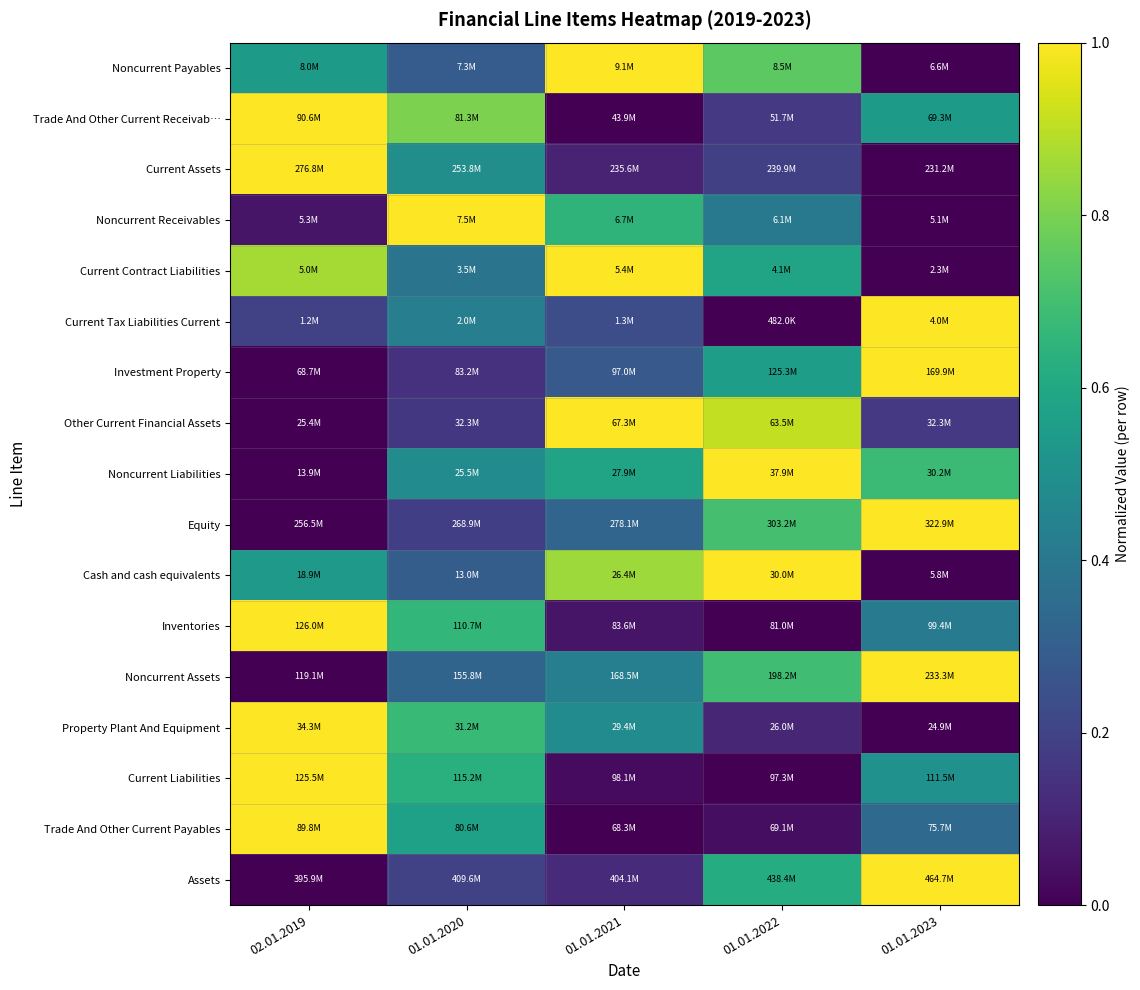

Count the number of data series in this chart.

17